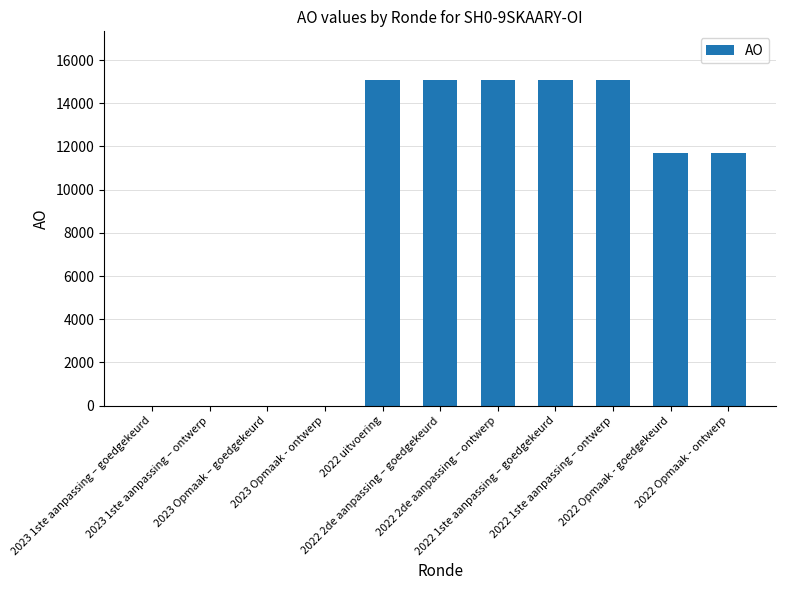

What is the sum of all values?

98735